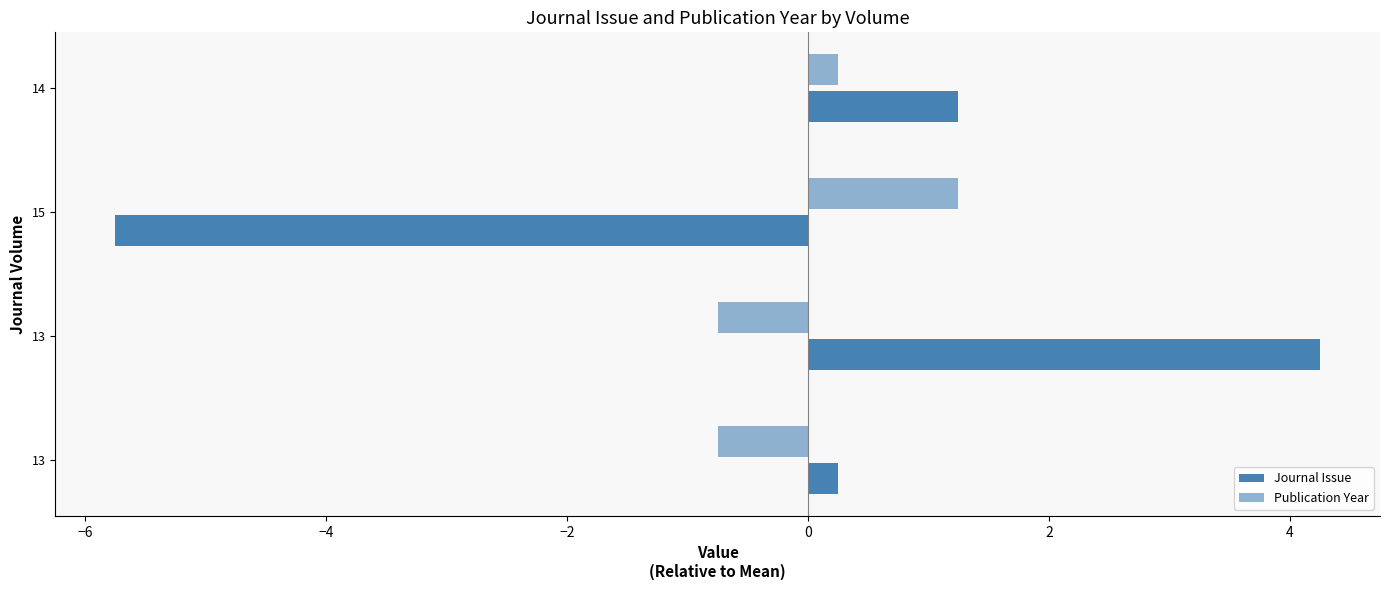

How many data points in Journal Issue are above 1?

2